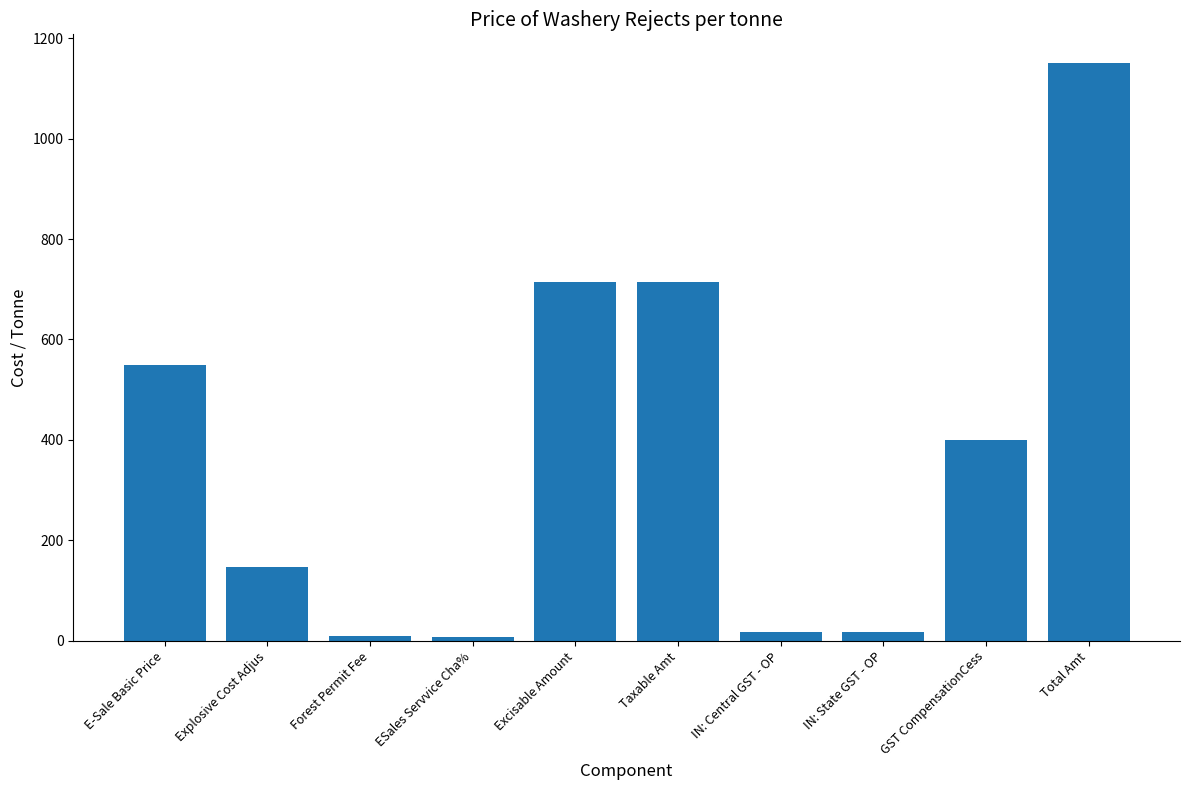

The chart shows a value of 8.2 at ESales Servvice Cha%. True or false?

True